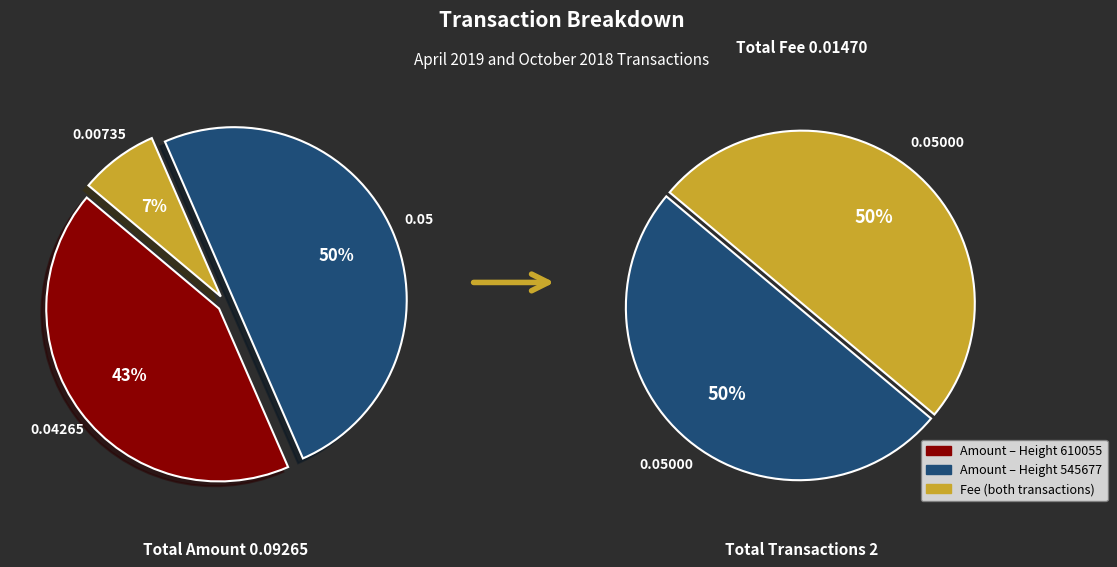

What percentage is the 545677 slice, to the nearest percent?

54%